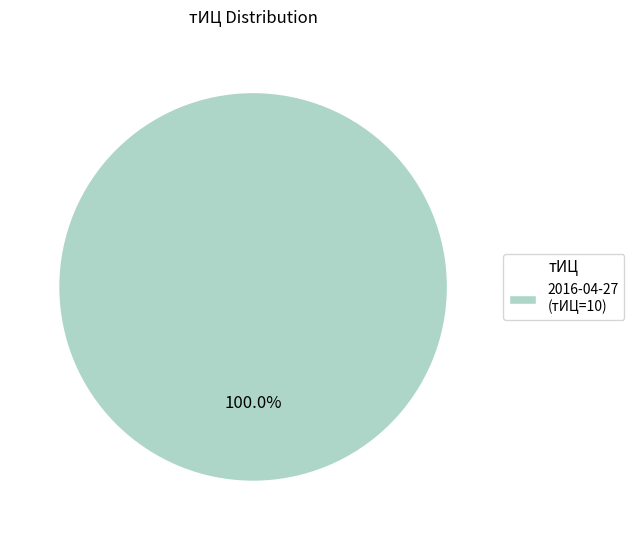

Rank the categories by value from lowest to highest.

2016-04-27 (тИЦ=10)